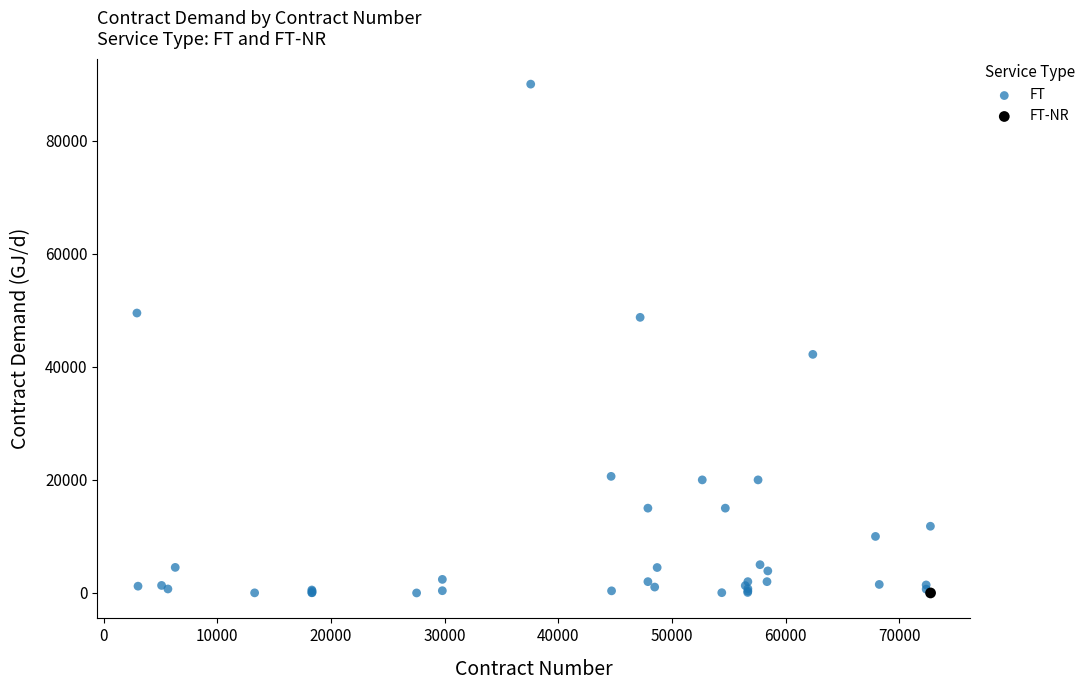

What are all the series names shown in the legend?

FT, FT-NR